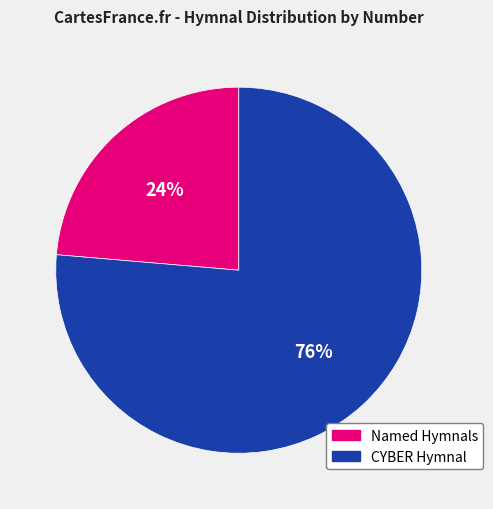

How many slices are in this pie chart?

2